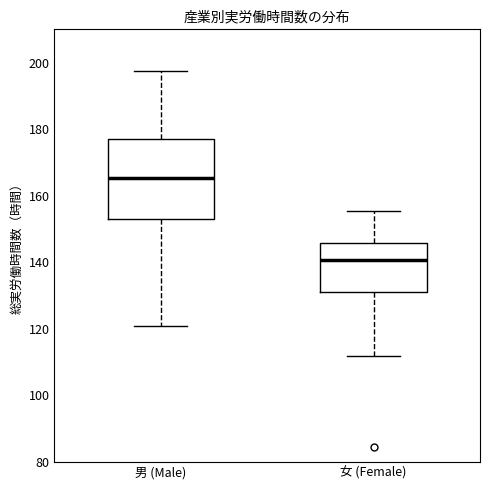

Which box's median line is the lowest?

女 (Female)